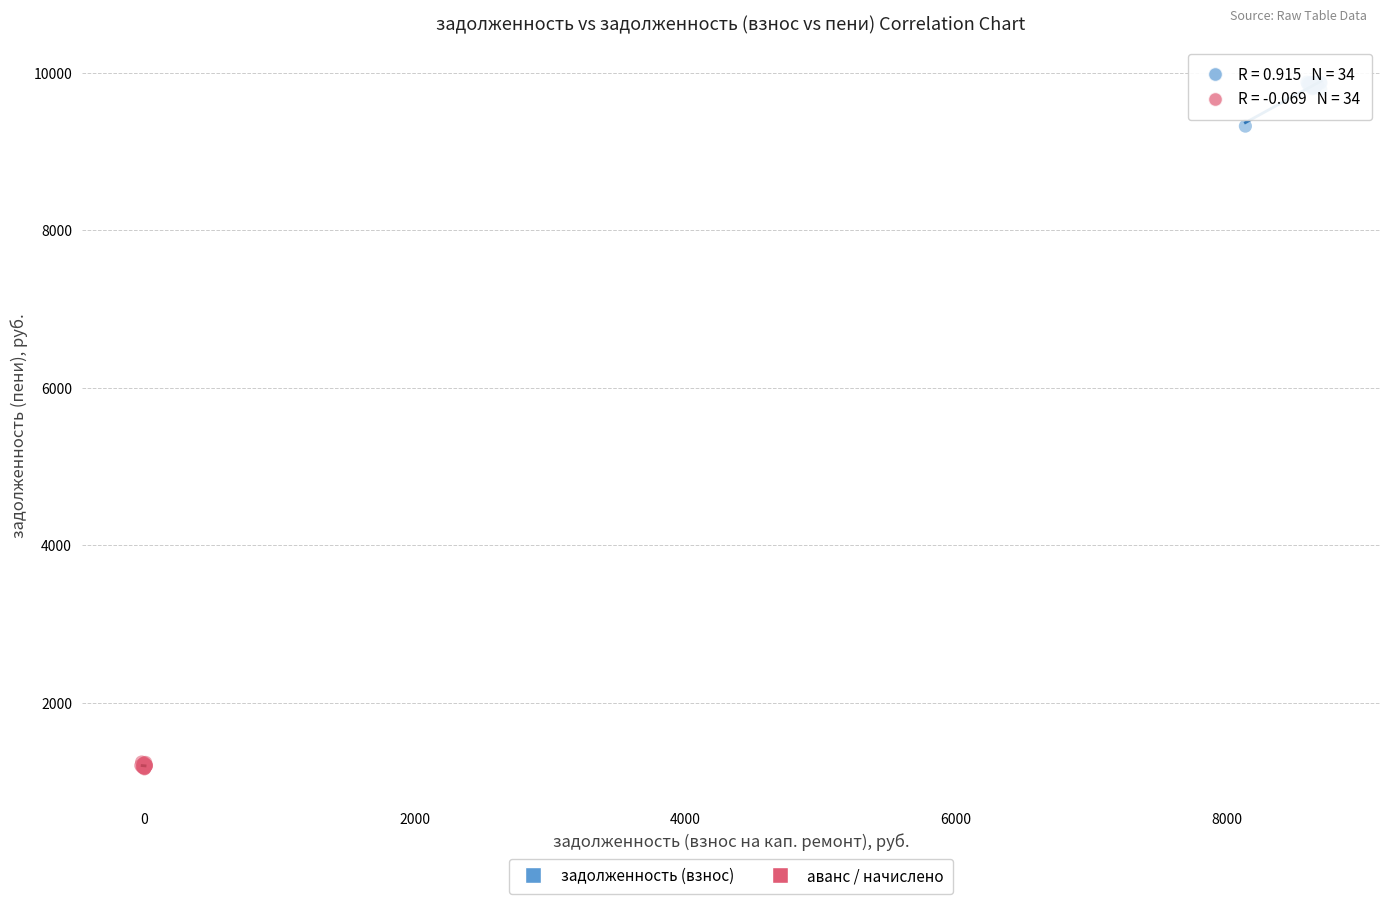

Which series reaches the minimum Y coordinate?

аванс / начислено